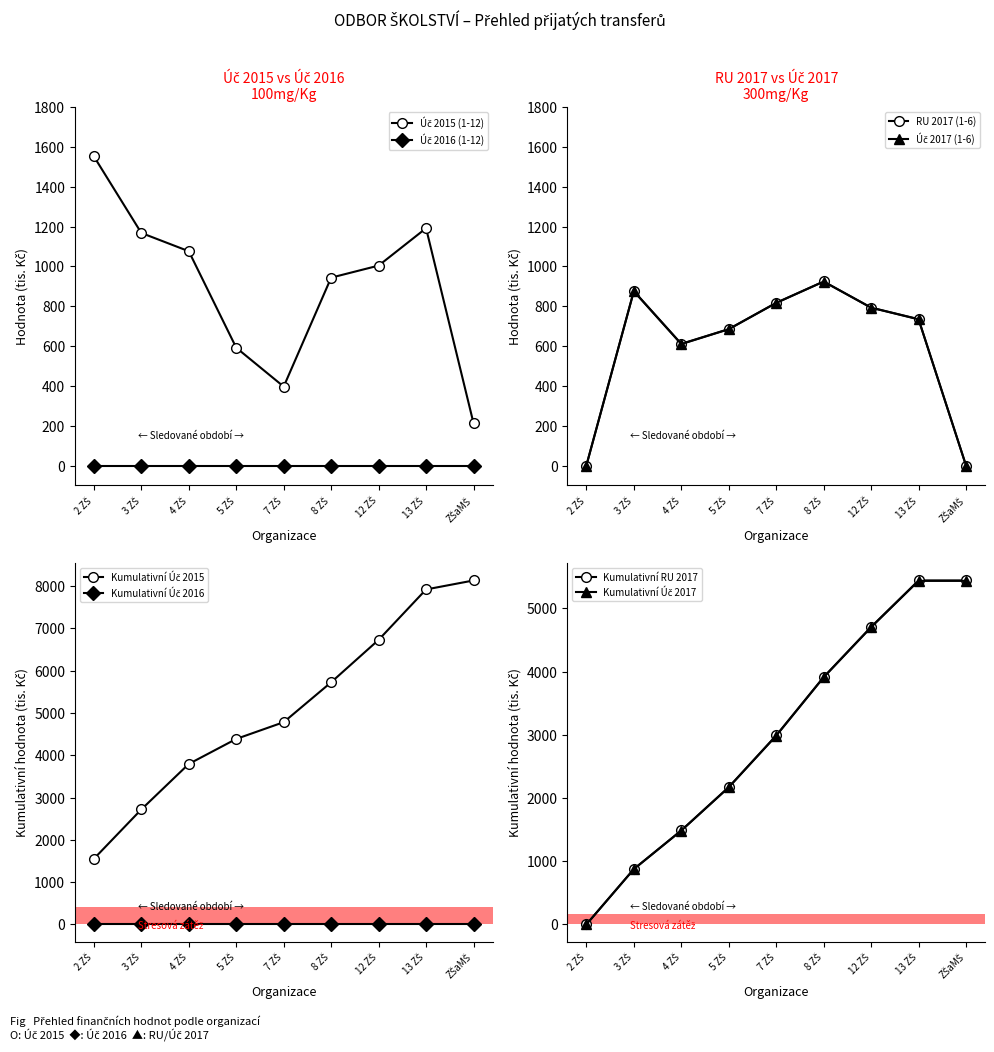

What is the value of the RU 2017 (1-6) point at the 5th from the left?

817.0